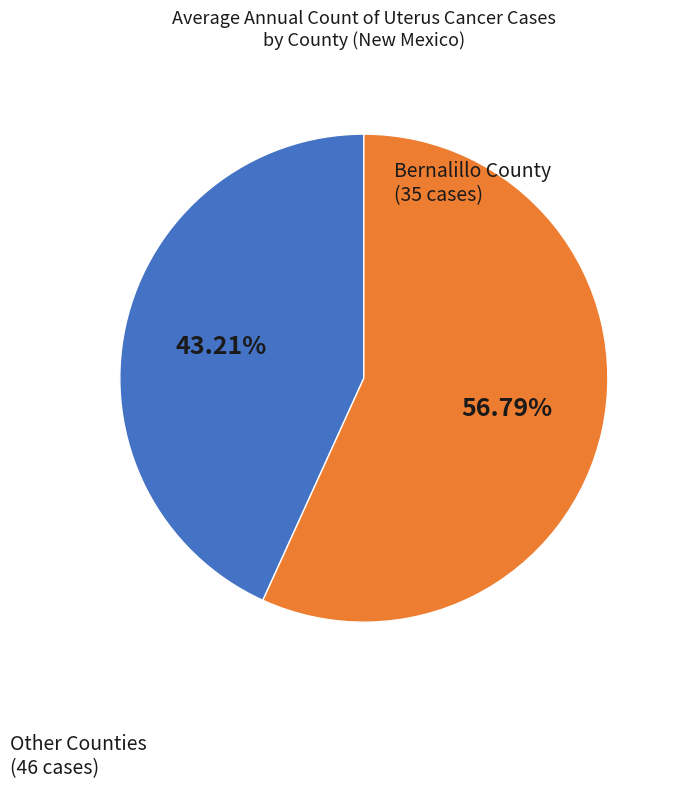

Is there any slice that represents more than half of the pie?

Yes